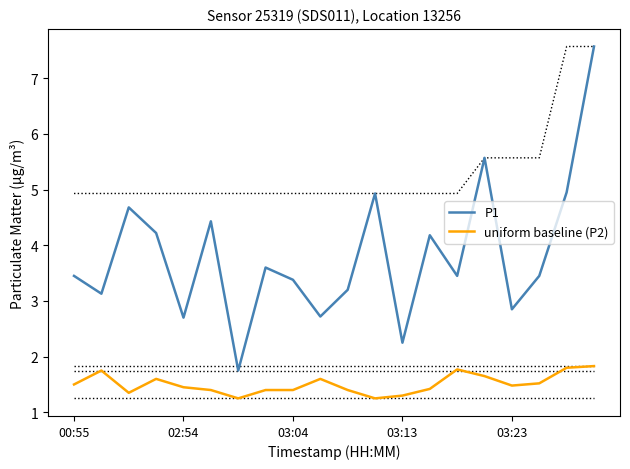

What value does the uniform baseline (P2) series have at 9?

1.6